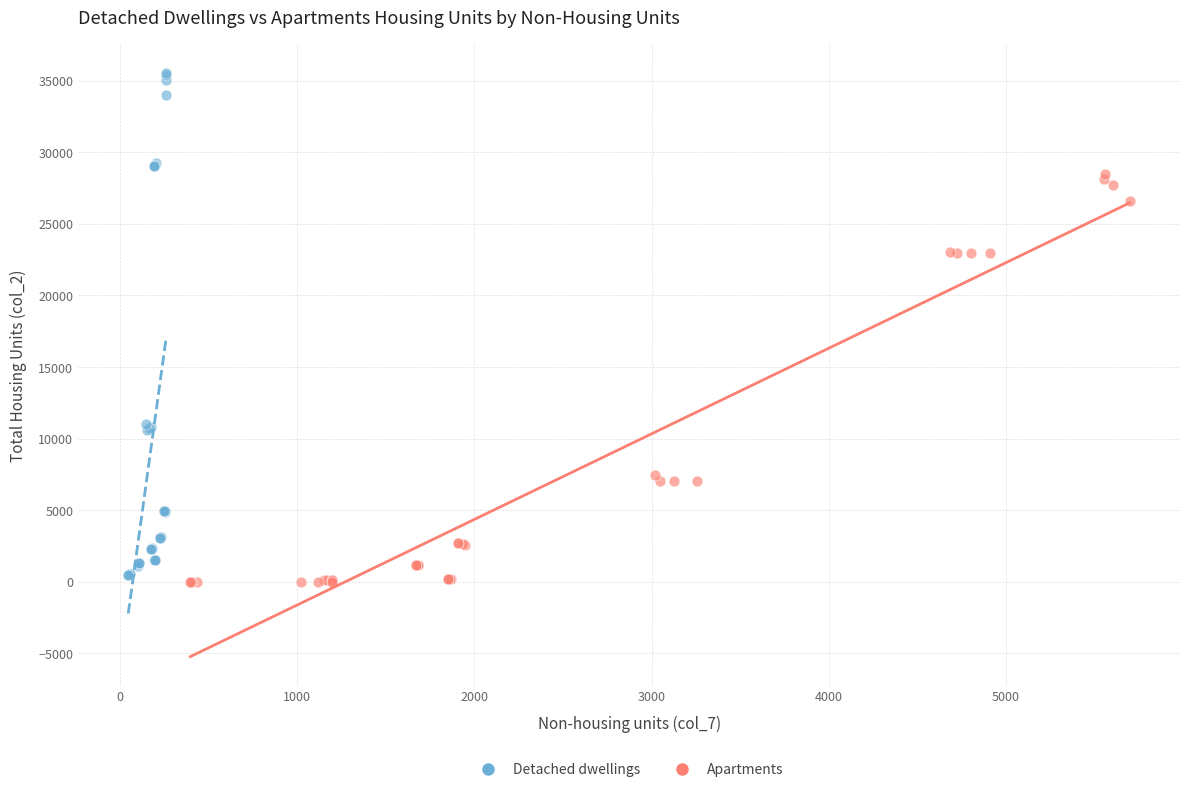

Which series contains the highest Y value?

Detached dwellings